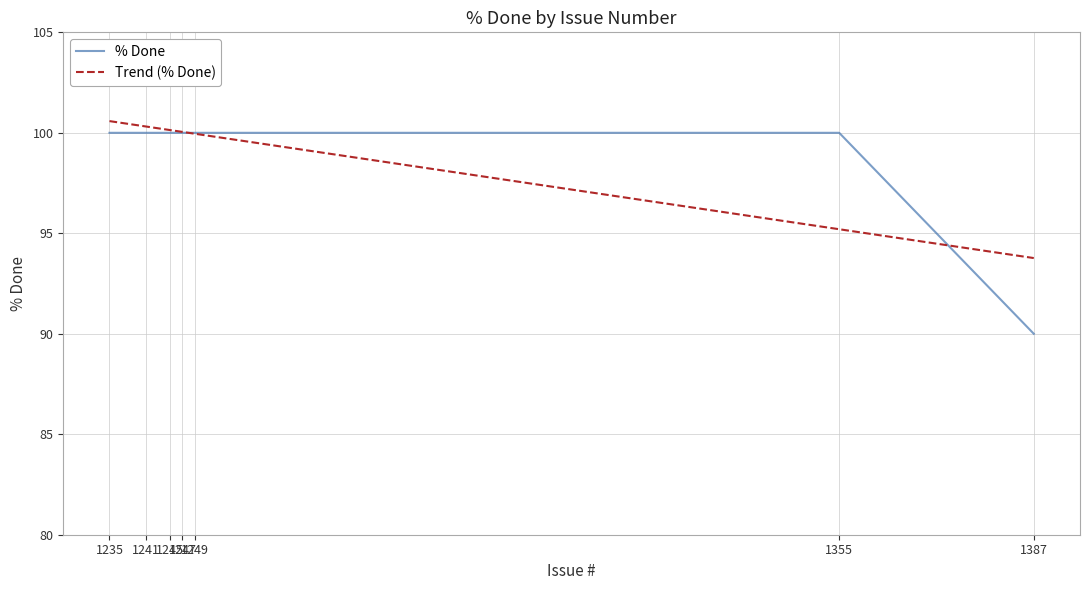

What is the lowest value of the % Done series?

90